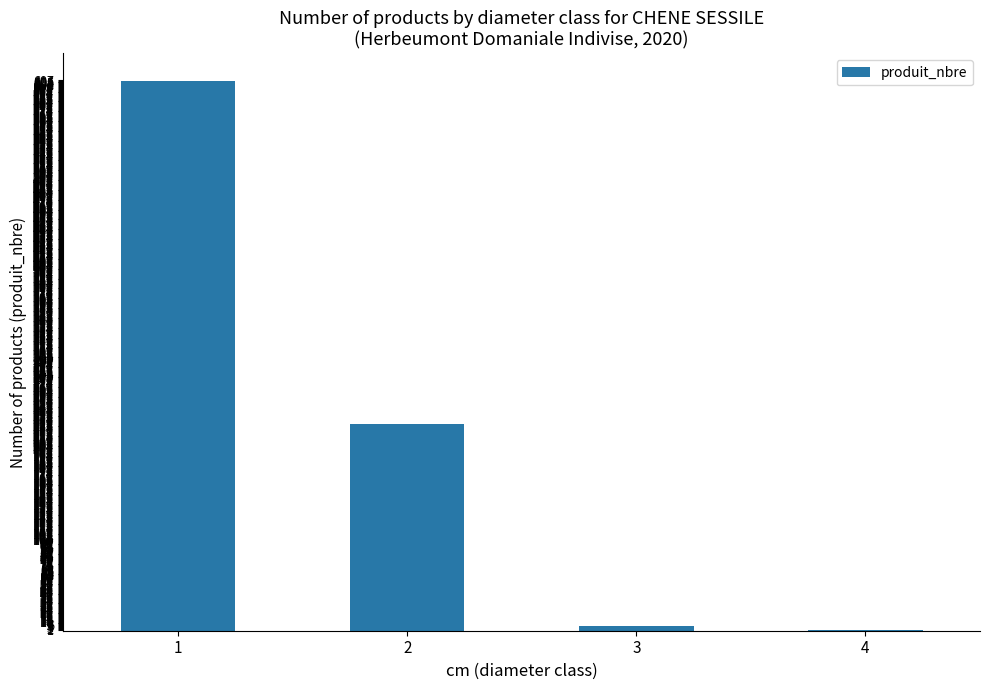

How many data points does each series have?

4